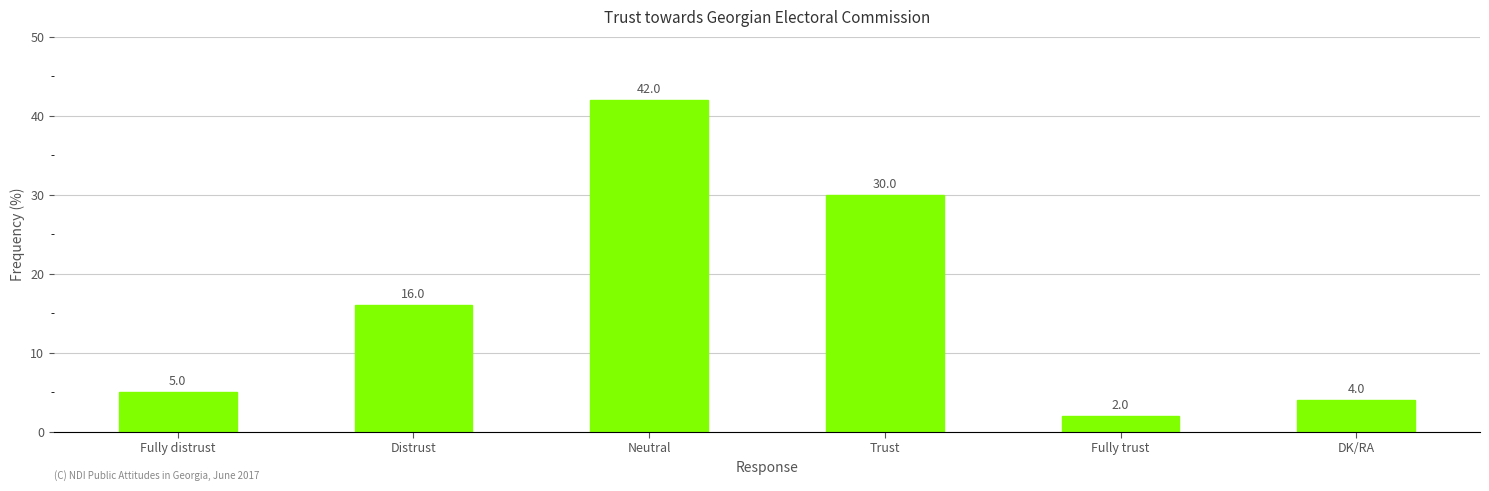

What is the maximum value shown in the chart?

42